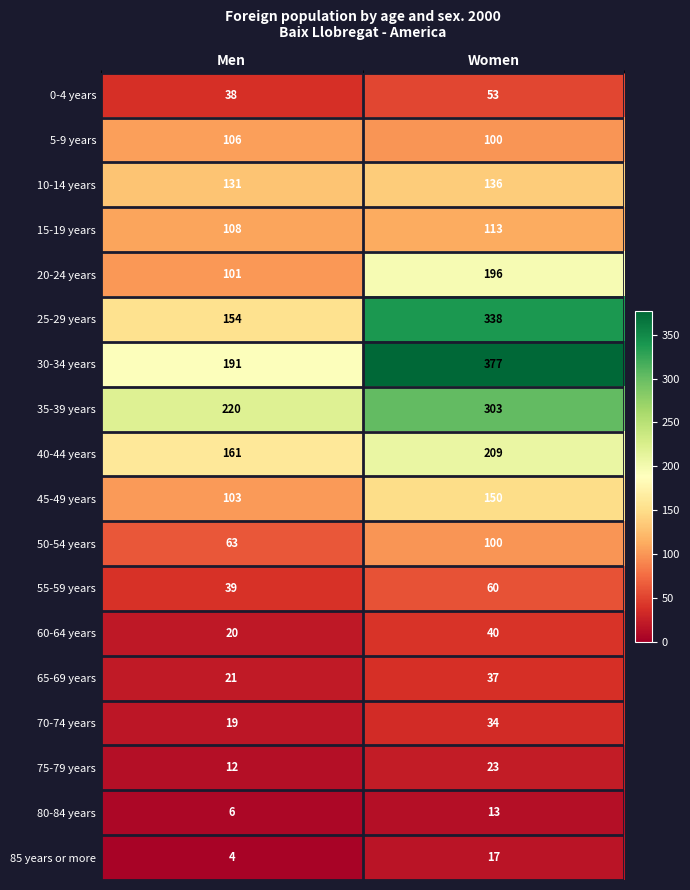

True or false: 15-19 years has a value of 113 at Women.

True